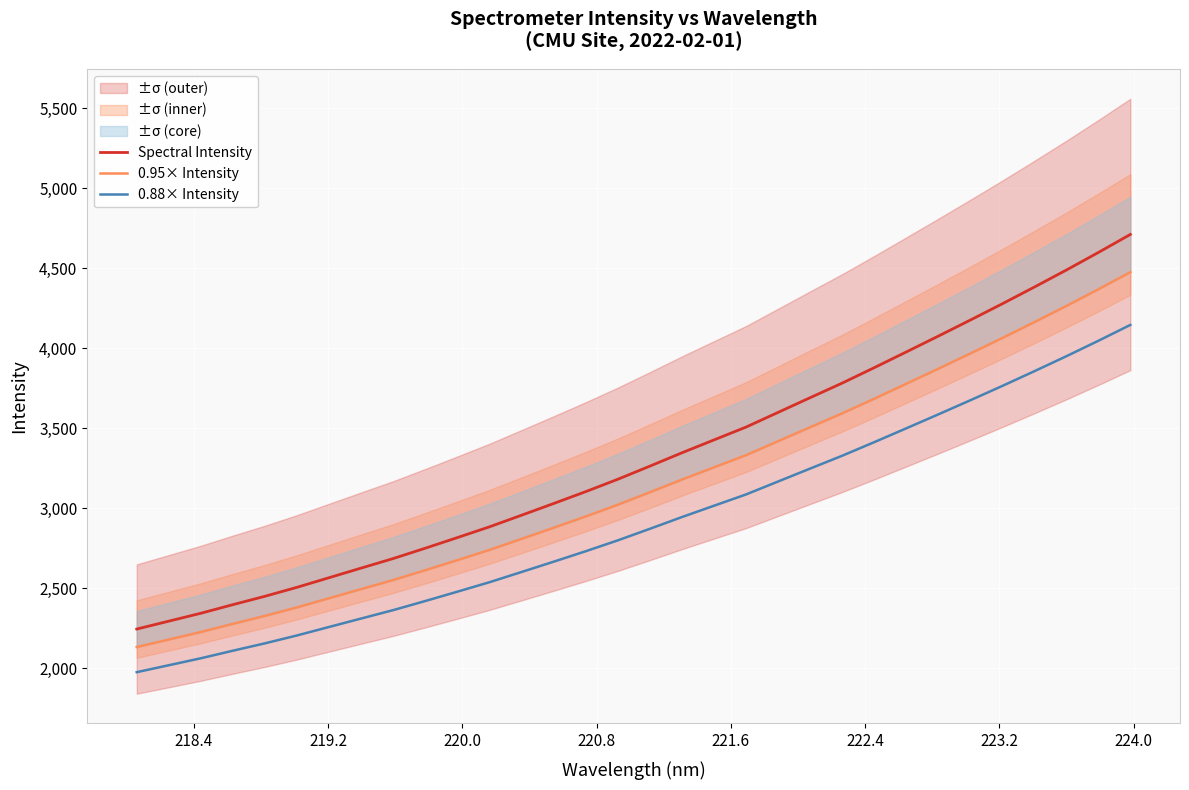

What is the smallest value displayed?

1976.2